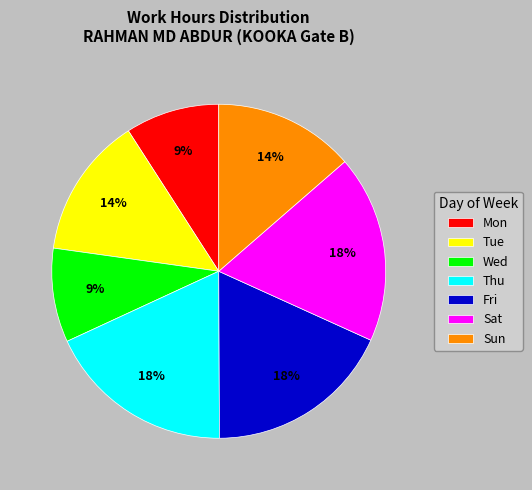

To the nearest percent, what percentage of the pie is Sat?

18%